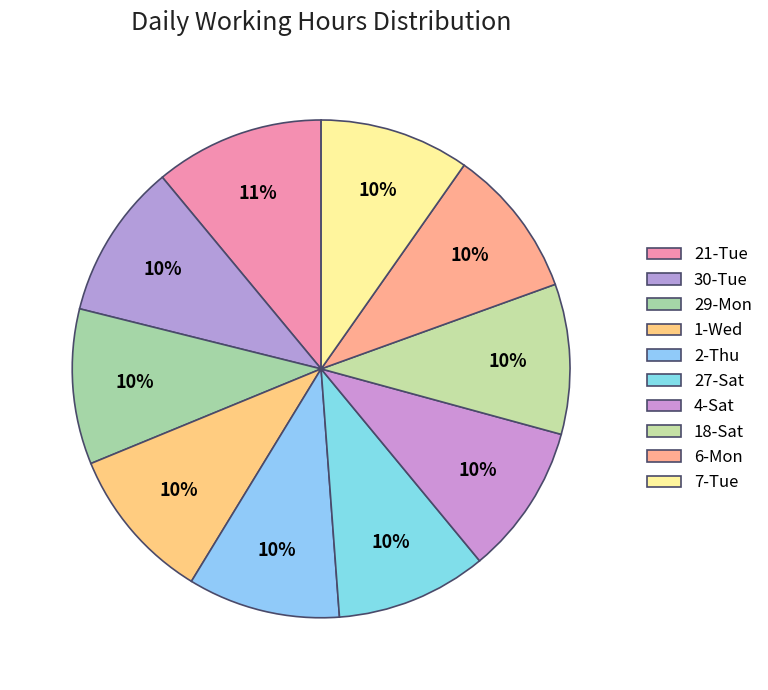

How many slices are in this pie chart?

10